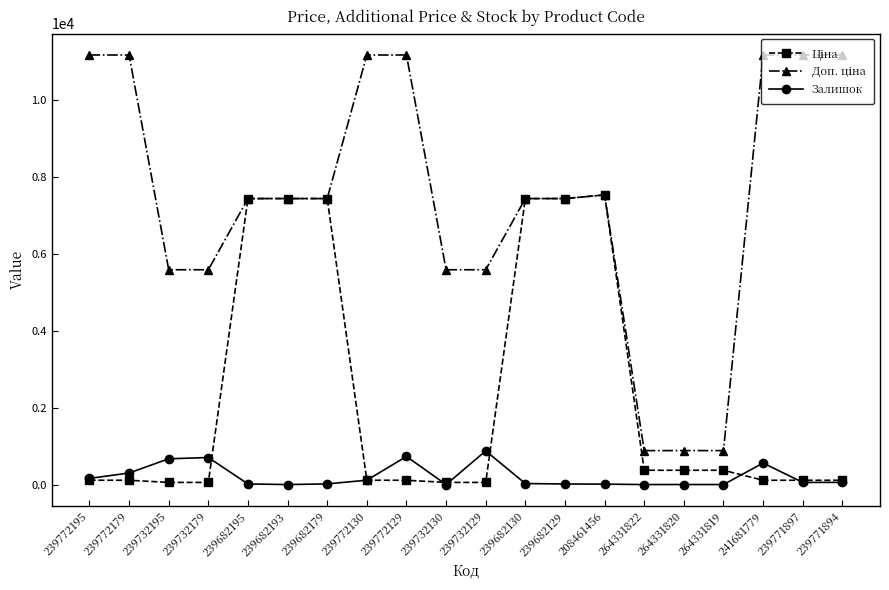

What is the maximum value shown in the chart?

11169.0